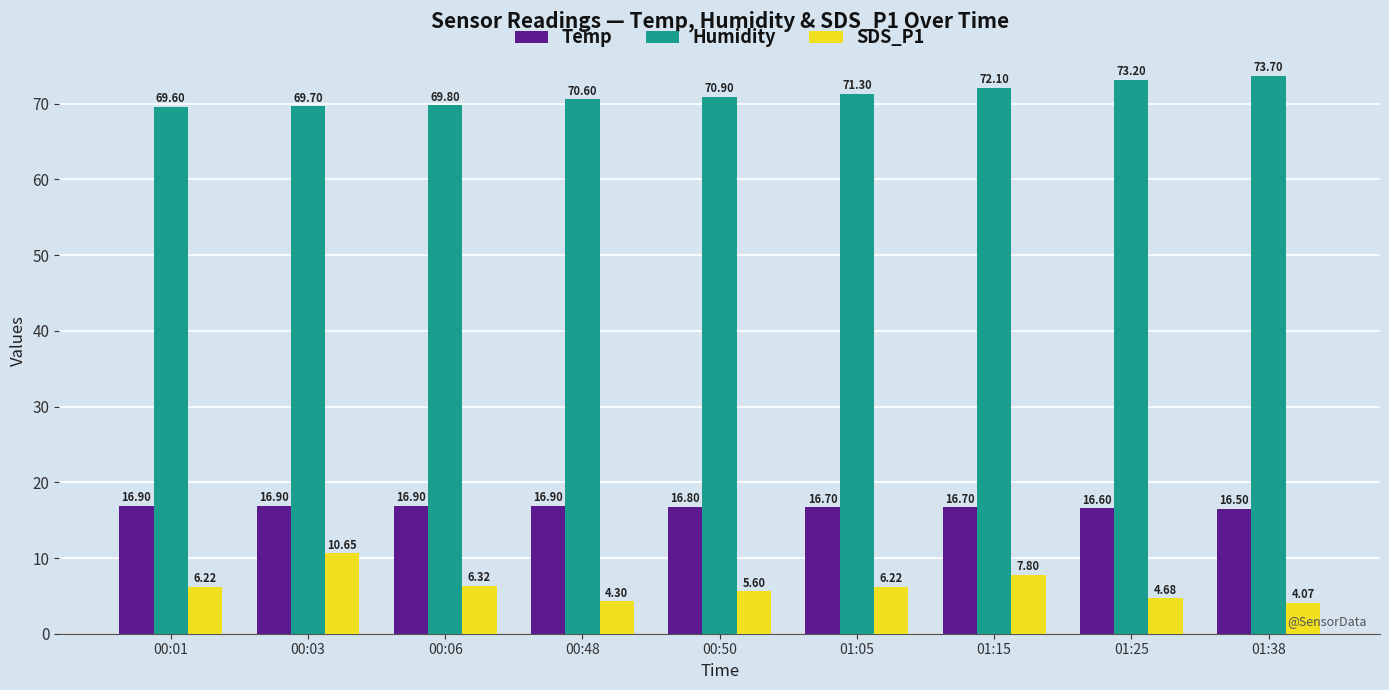

List the labels in order of Humidity value, largest first.

01:38, 01:25, 01:15, 01:05, 00:50, 00:48, 00:06, 00:03, 00:01